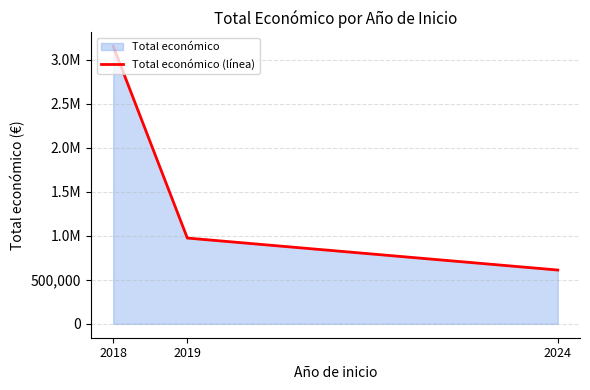

What is the difference between the values at 2024 and 2018?

2540149